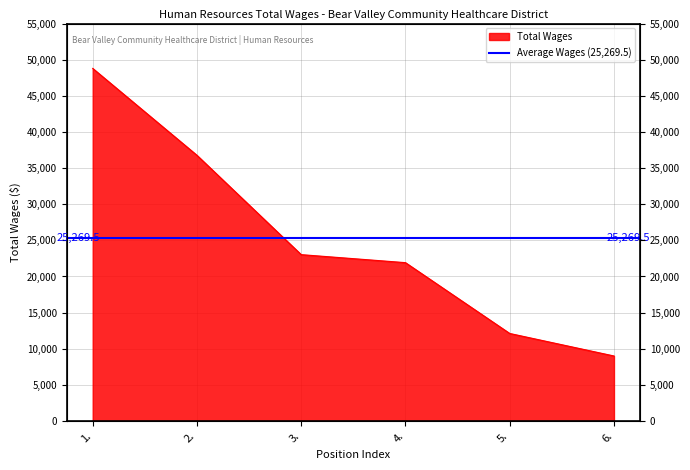

What is the difference between the second highest and second lowest values?

24653